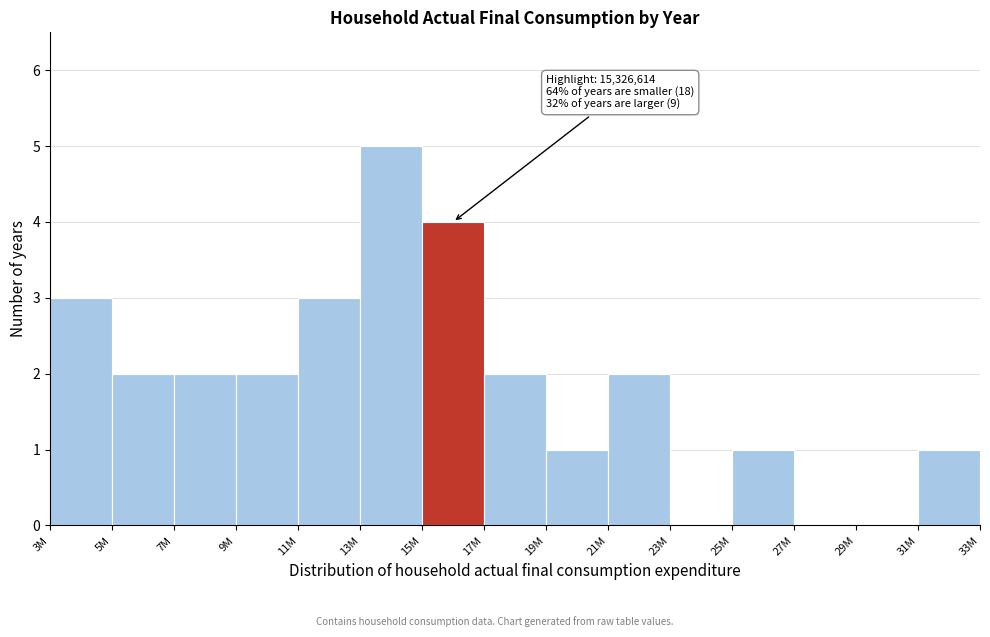

Reading right to left, transcribe all the data shown in this chart.

31M=1	29M=0	27M=0	25M=1	23M=0	21M=2	19M=1	17M=2	15M=4	13M=5	11M=3	9M=2	7M=2	5M=2	3M=3